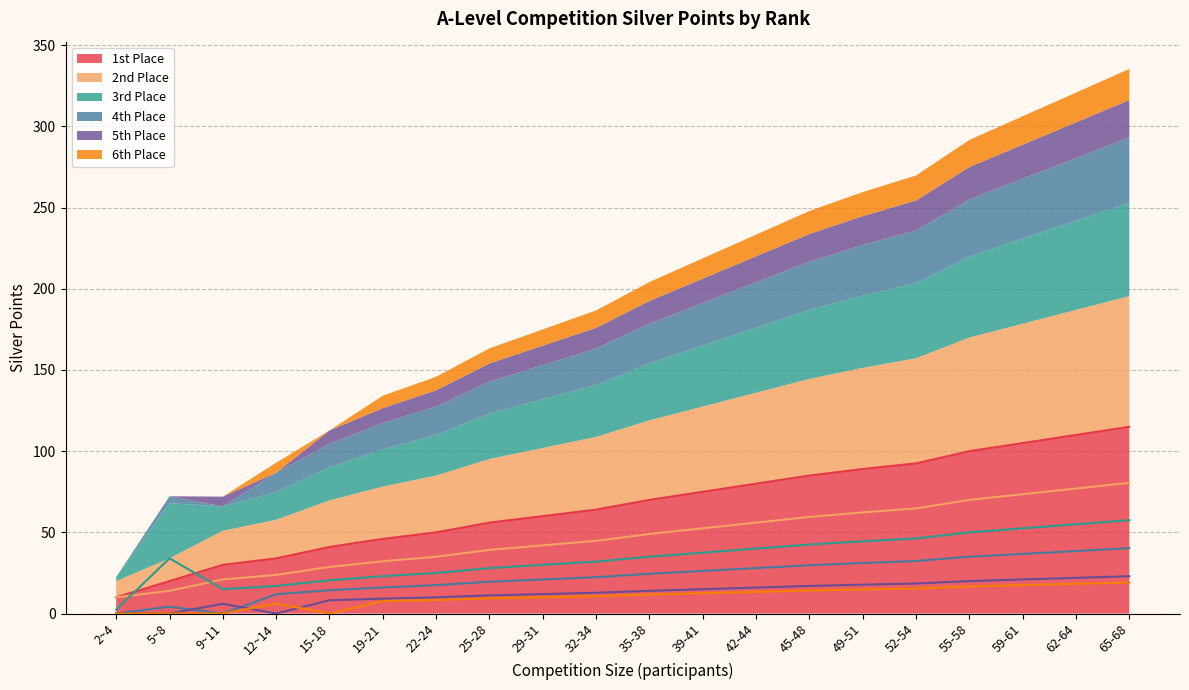

Which series changed the most between 25-28 and 52-54?

1st Place